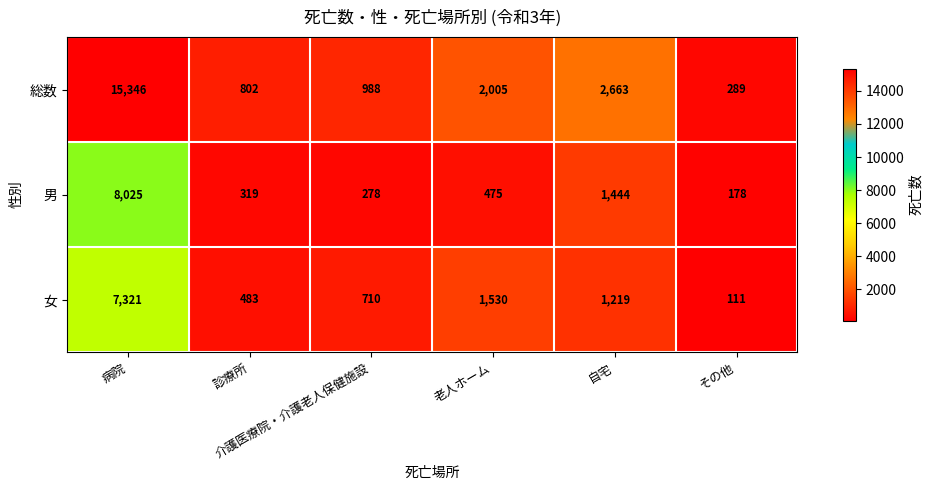

At how many categories does at least one series exceed 14317?

1